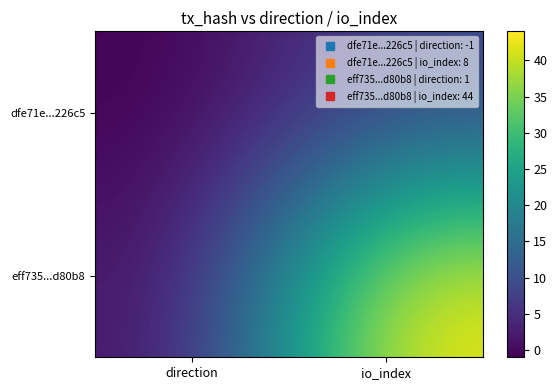

Rank the series by their average value, from lowest to highest.

dfe71e...226c5, eff735...d80b8